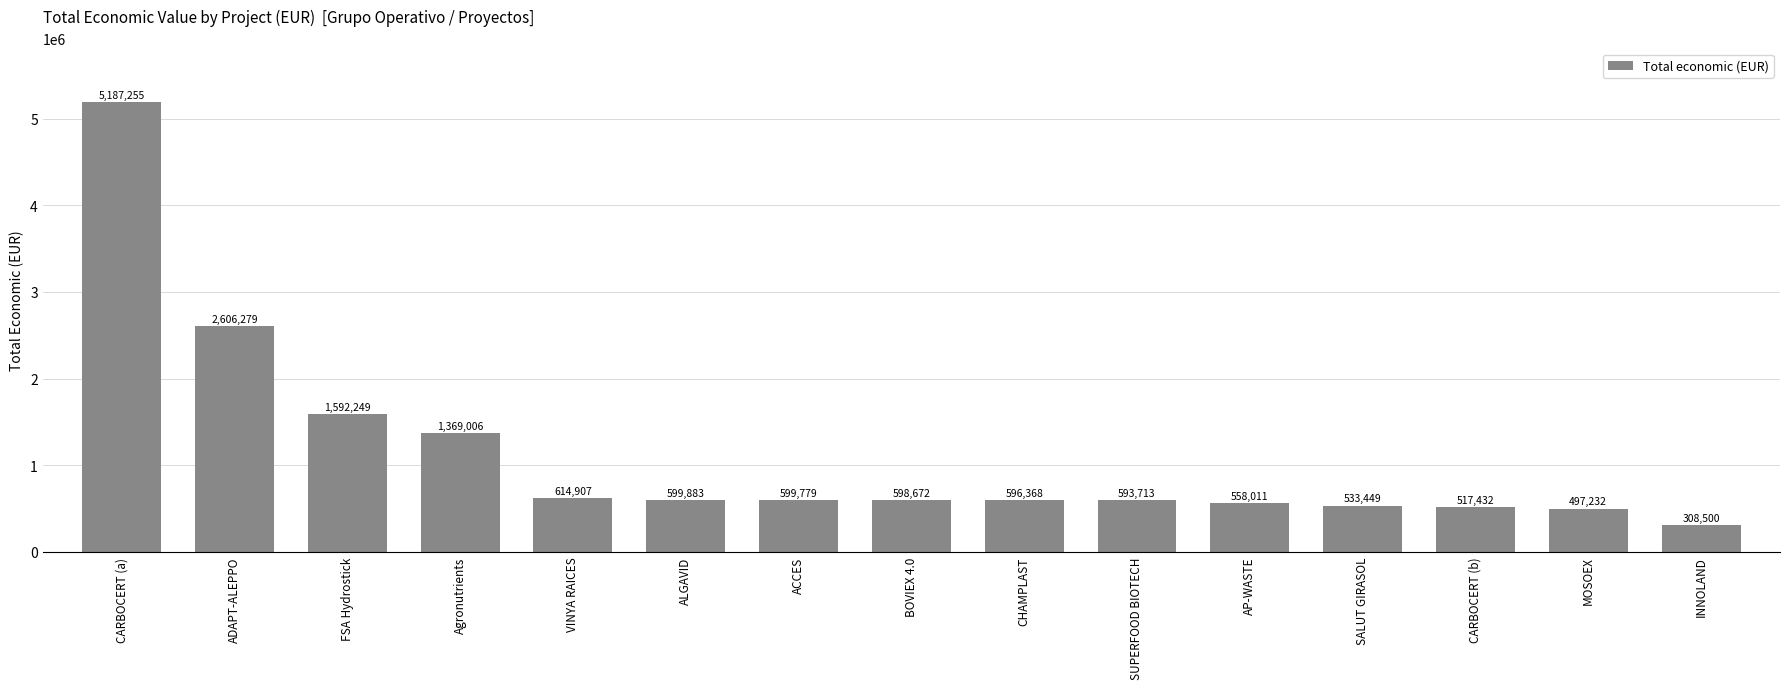

Is it true that the value at AP-WASTE is 320160?

False